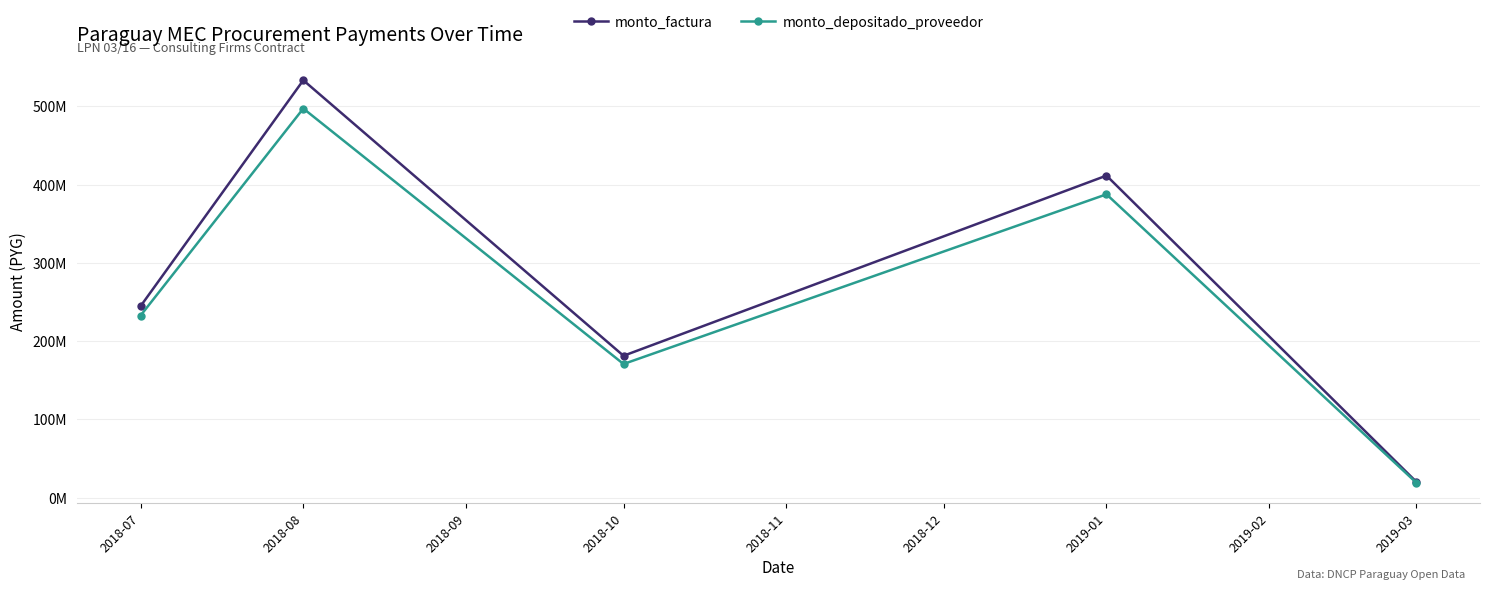

Which label corresponds to the smallest value in the chart?

2019-03